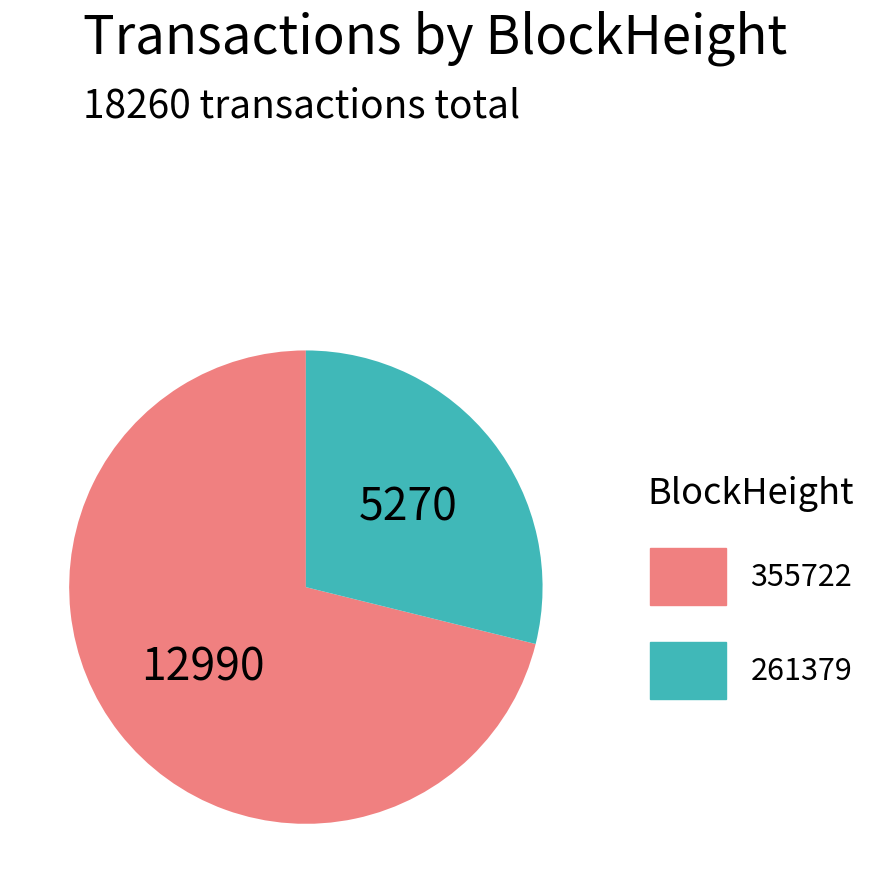

What is the ratio of the value at 355722 to the value at 261379?

2.5